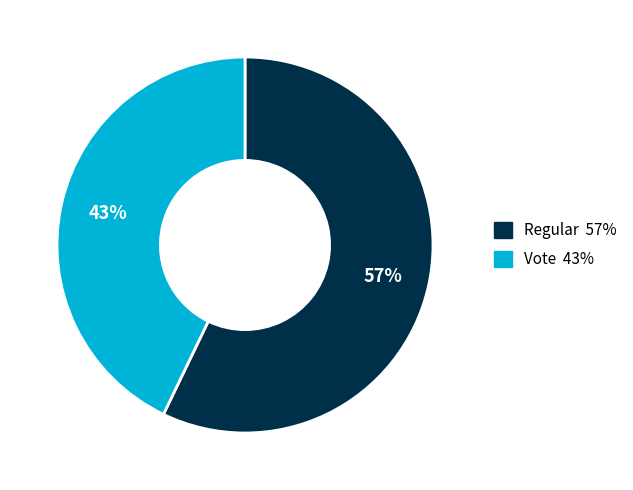

Is there any slice that represents more than half of the pie?

Yes